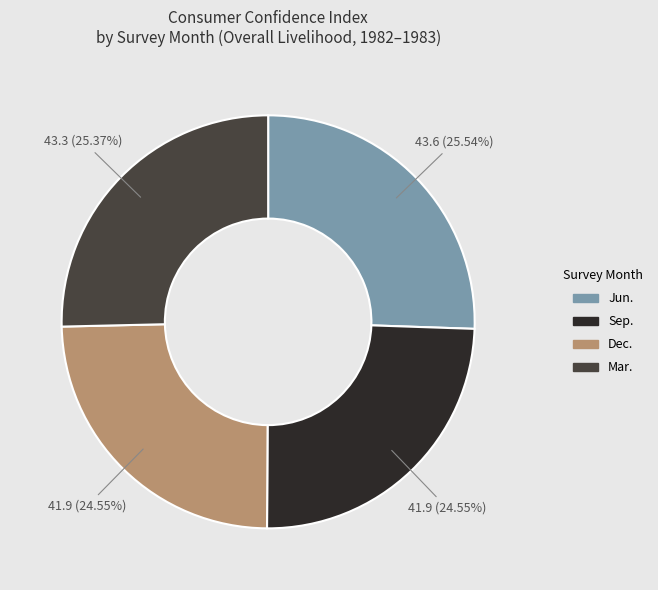

Is Mar. the majority of the pie?

No